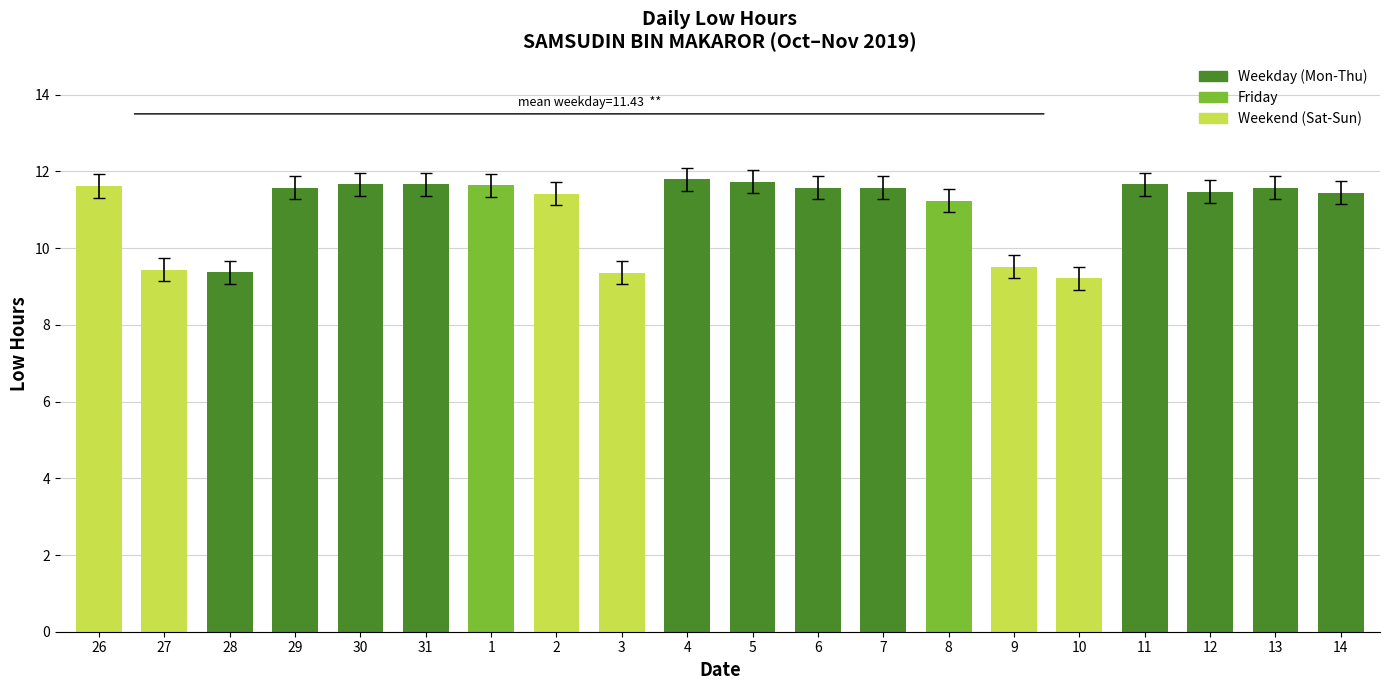

Approximately how many times larger is the value at 6 compared to 13?

1.0